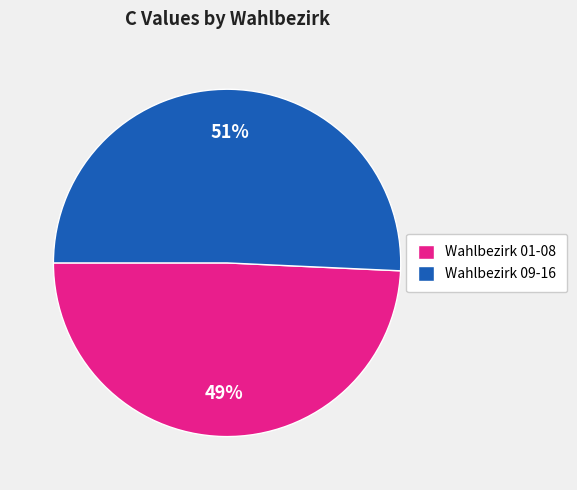

To the nearest percent, what is the average slice percentage?

50%